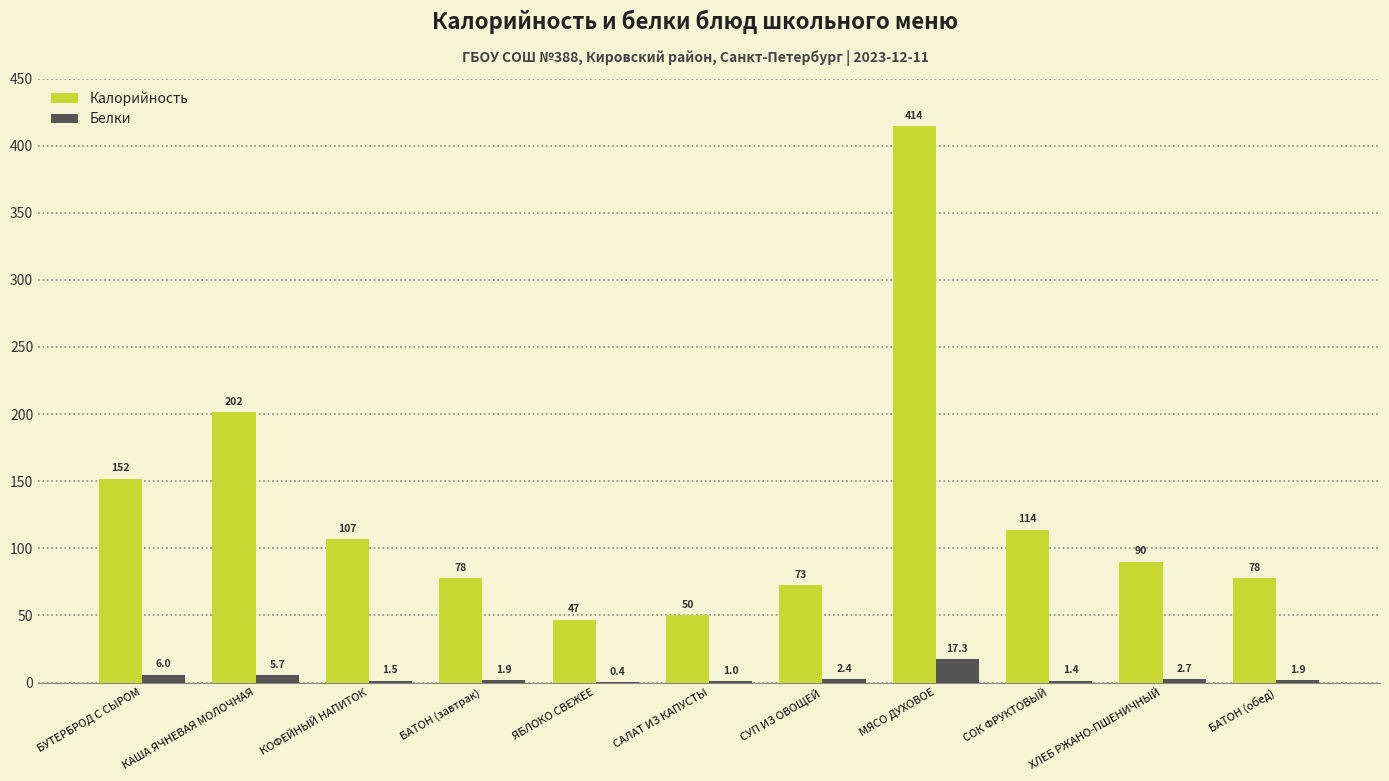

The value of Калорийность at ЯБЛОКО СВЕЖЕЕ is 81.2. True or false?

False